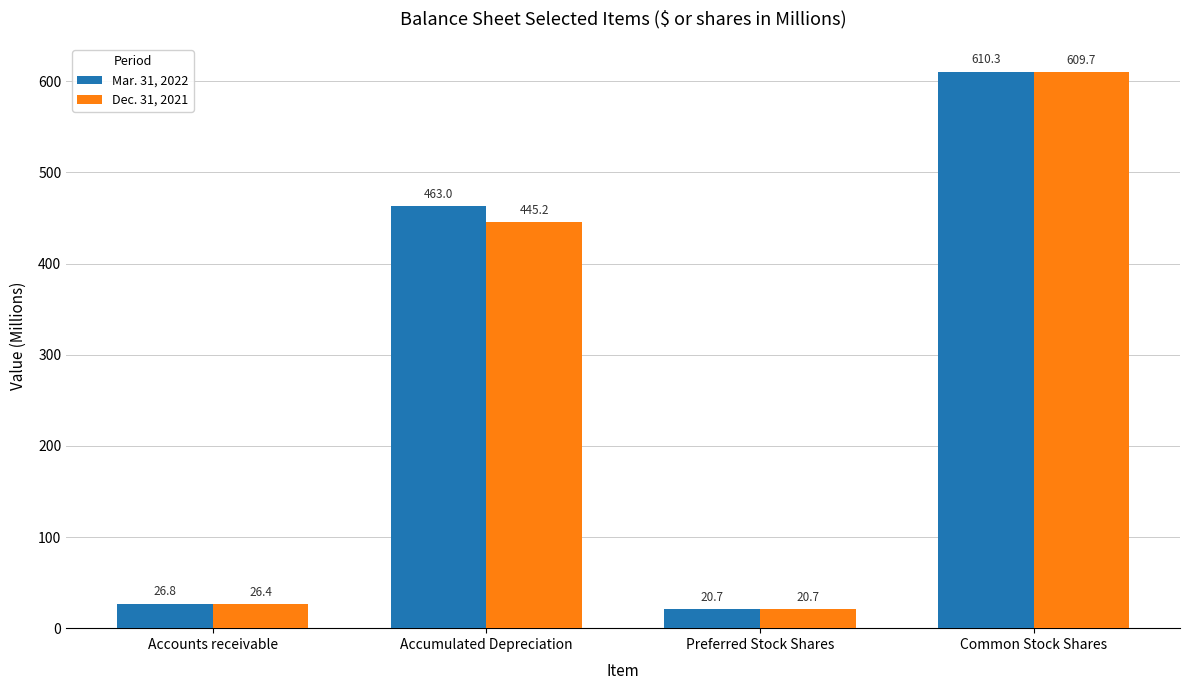

What is the sum of all Dec. 31, 2021 values?

1102.0